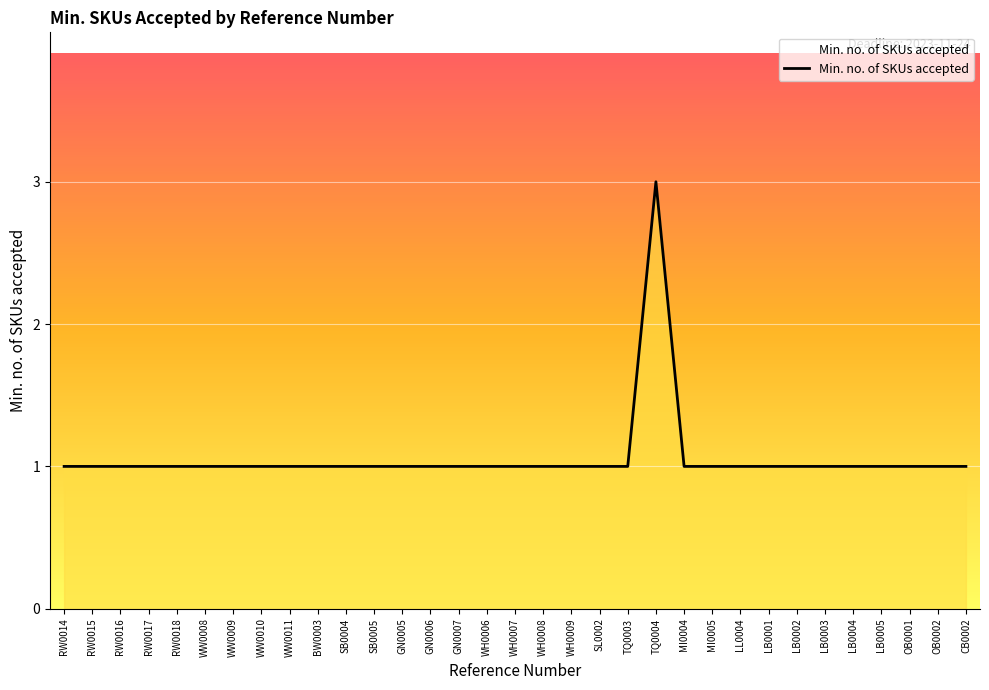

Is it true that the value at LB0005 is 1?

True